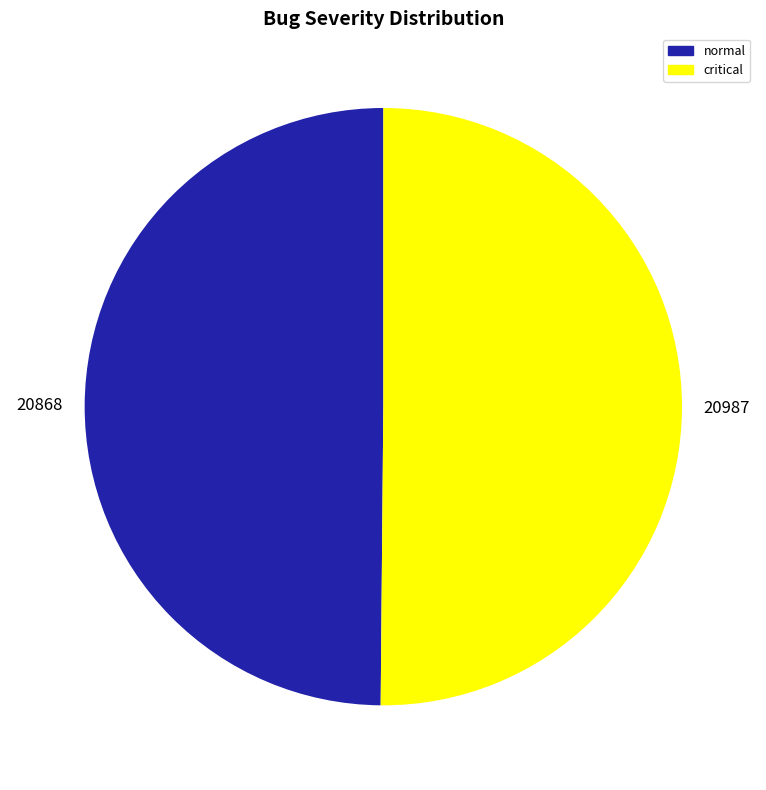

Approximately how many times larger is the value at normal compared to critical?

1.0